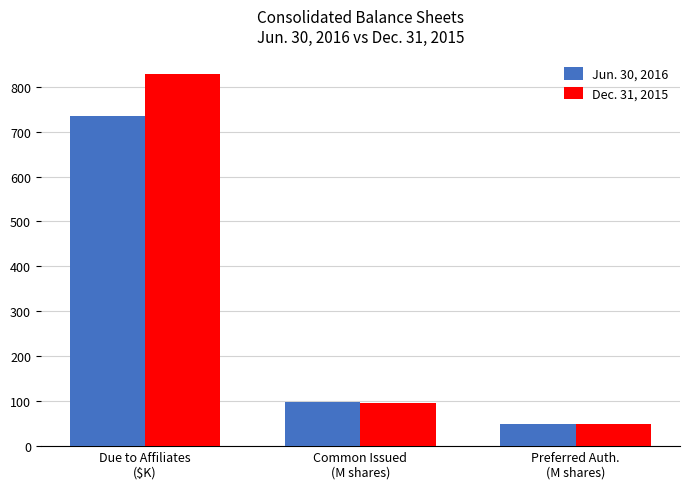

List the labels in order of Jun. 30, 2016 value, smallest first.

Preferred Auth.
(M shares), Common Issued
(M shares), Due to Affiliates
($K)